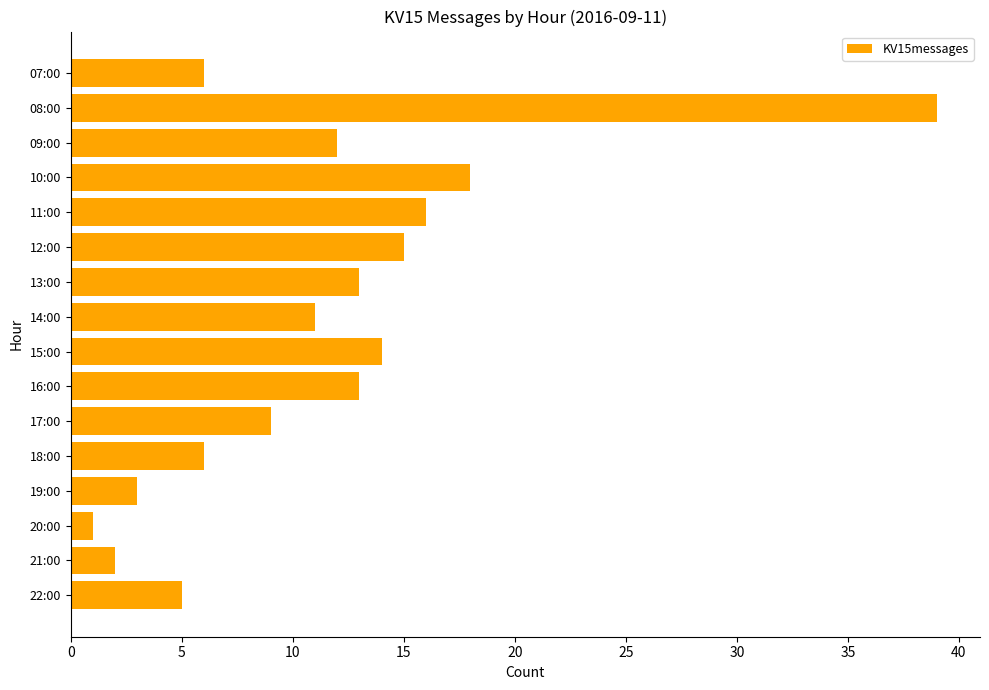

How many data points are less than 12?

8